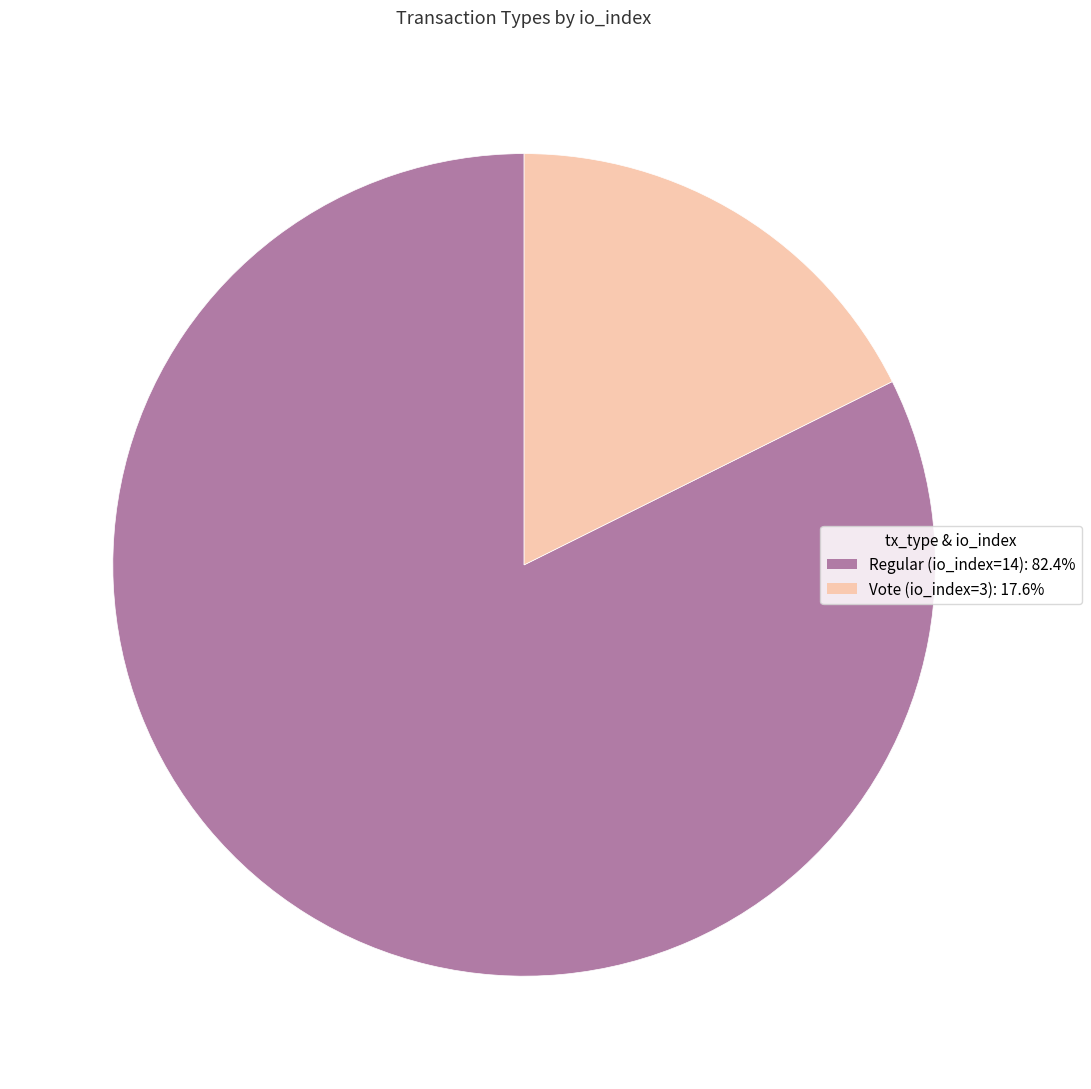

True or false: Regular (io_index=14) accounts for 68% of the total.

False